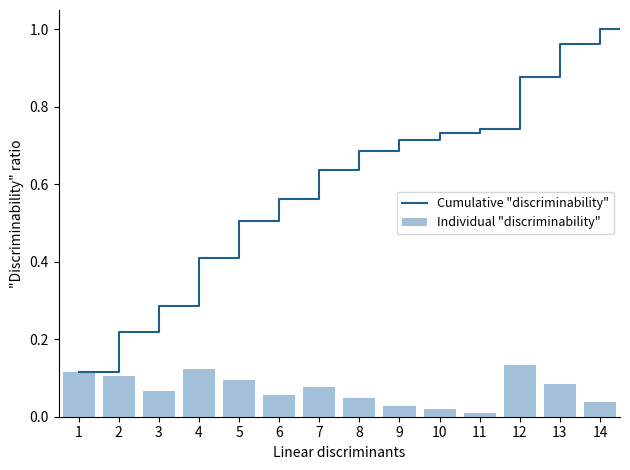

The value of Individual "discriminability" at 5 is 0.1. True or false?

True